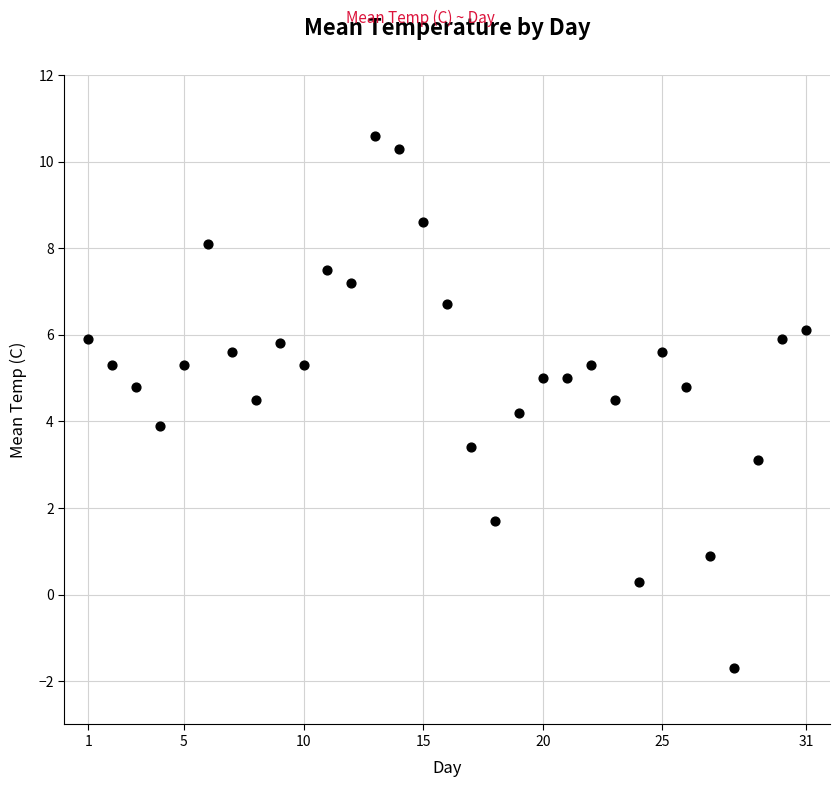

What is the range of X values (max minus min)?

30.0